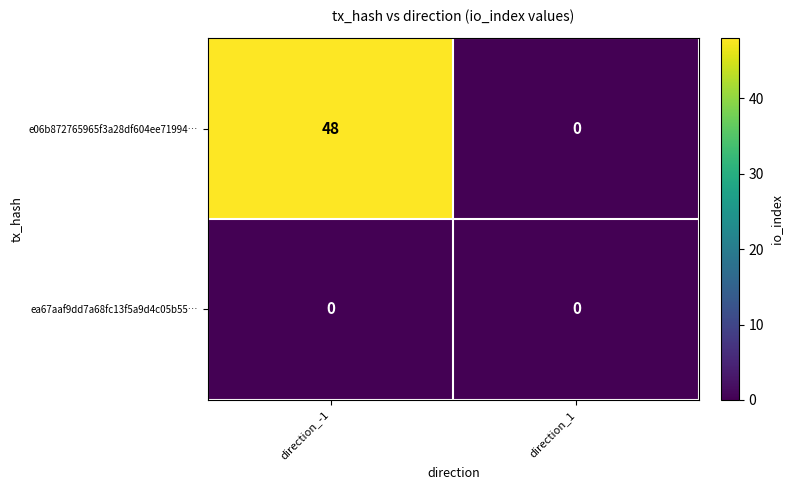

List the series in order of their peak value, highest first.

e06b872765965f3a28df604ee71994…, ea67aaf9dd7a68fc13f5a9d4c05b55…